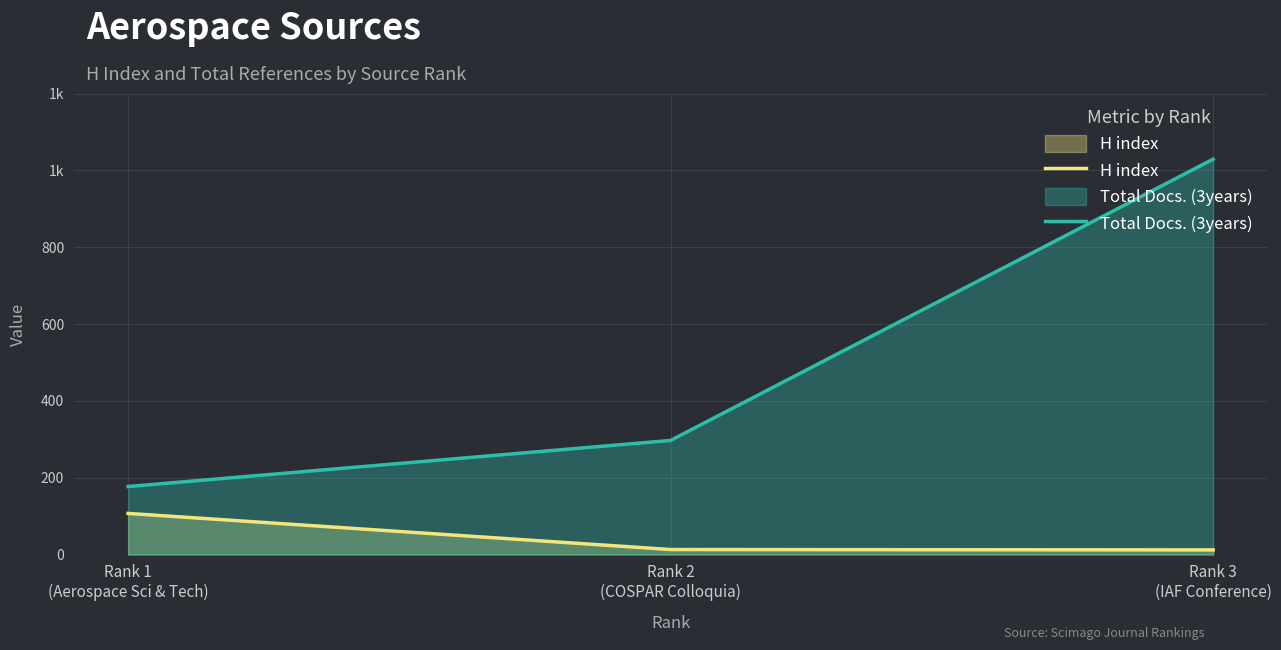

True or false: Total Docs. (3years) has a value of 177 at Rank 1
(Aerospace Sci & Tech).

True